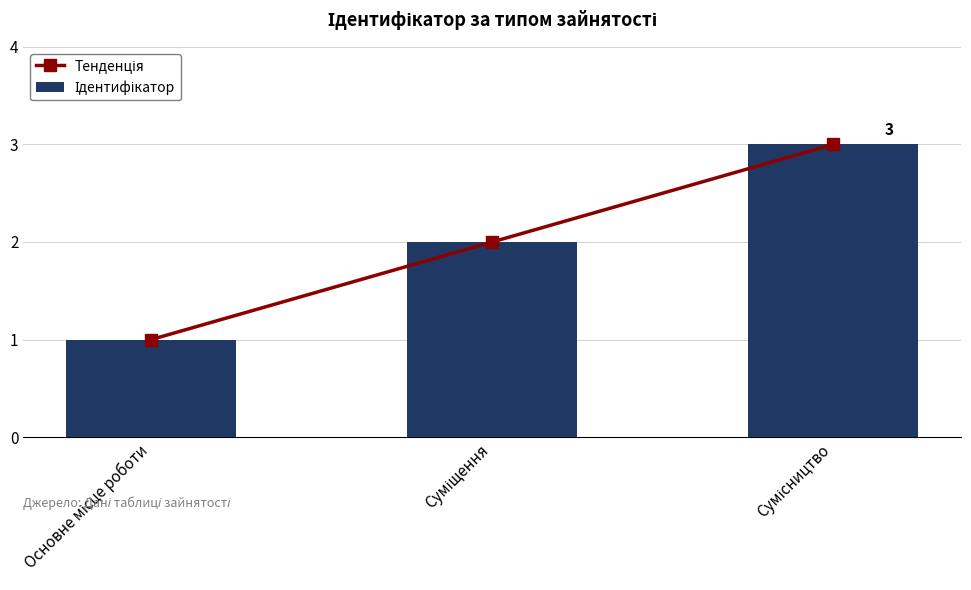

True or false: Ідентифікатор has a value of 3 at Суміщення.

False